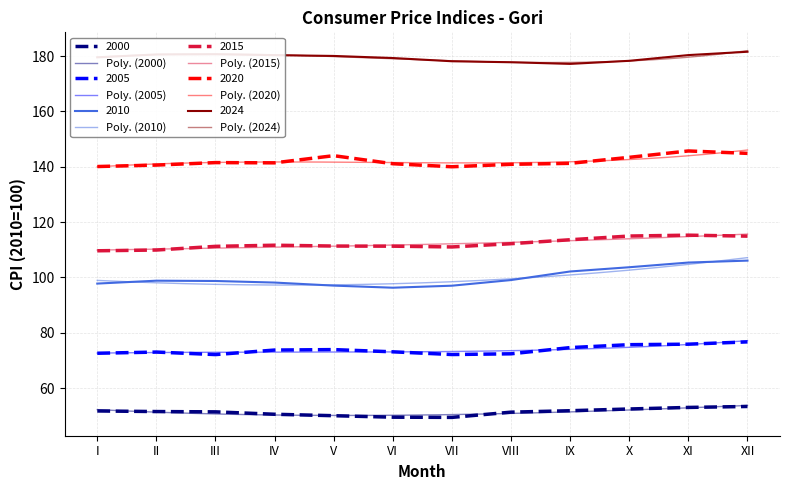

What is the value of the 2010 point at the 5th from the left?

97.0